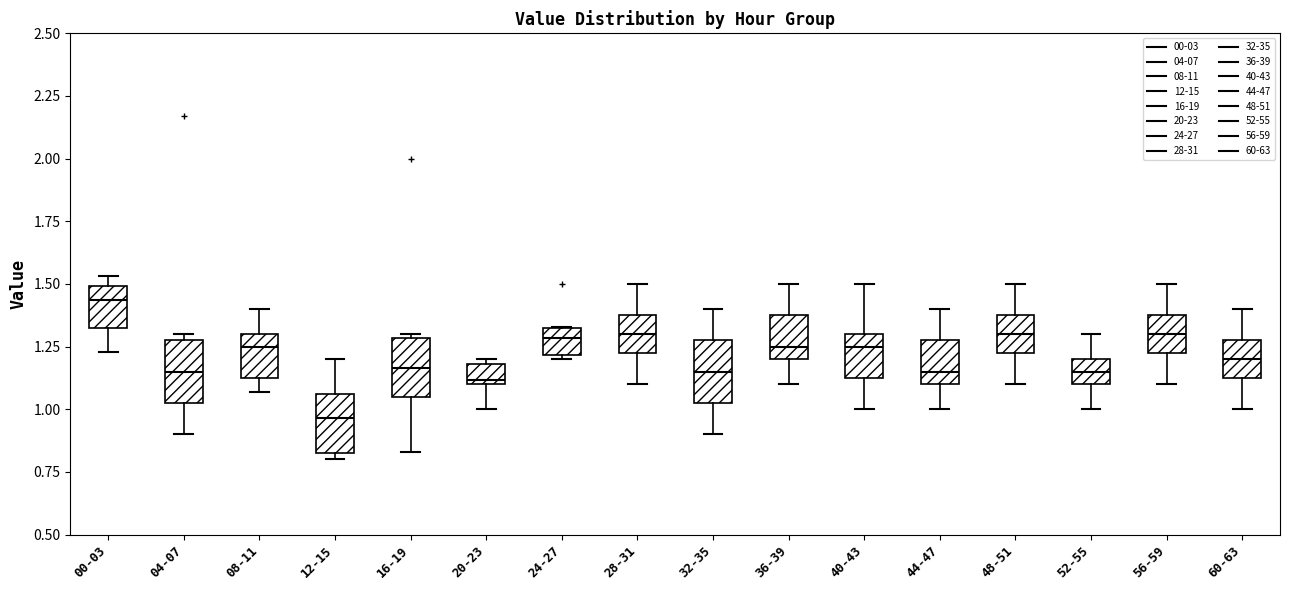

Where is the upper edge of the box for 24-27 on the y-axis? The values are not printed on the chart, so give them approximately, as read against the axis.

1.30